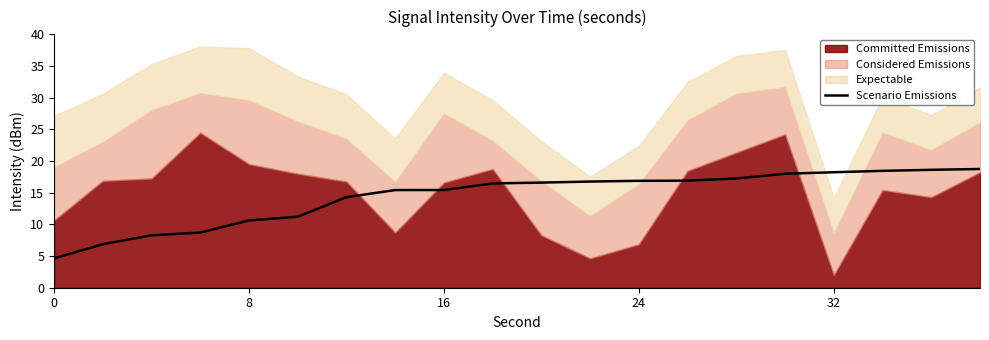

Is it true that Scenario Emissions equals 15.4 at 16?

True